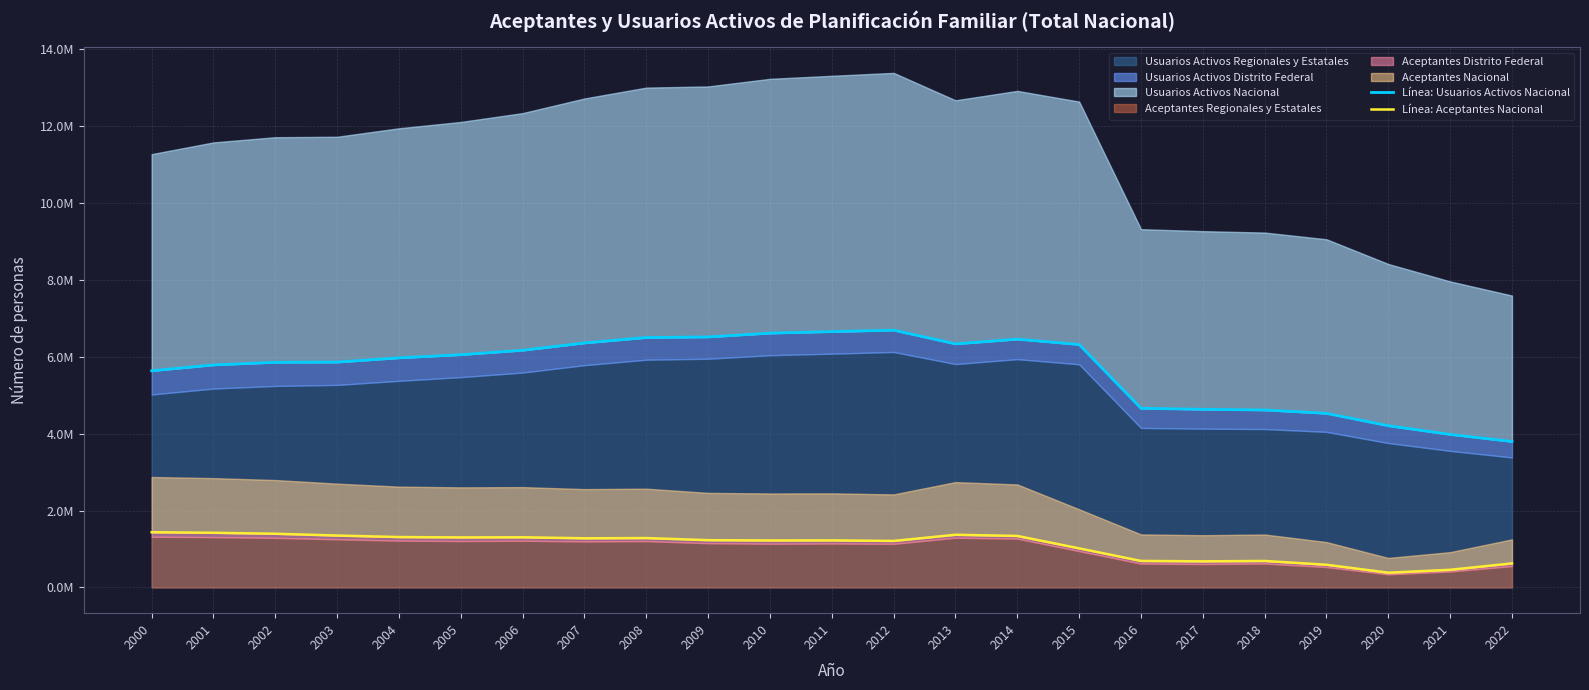

Is the value of Línea: Aceptantes Nacional at 2022 greater than the value of Línea: Usuarios Activos Nacional at 2015?

No